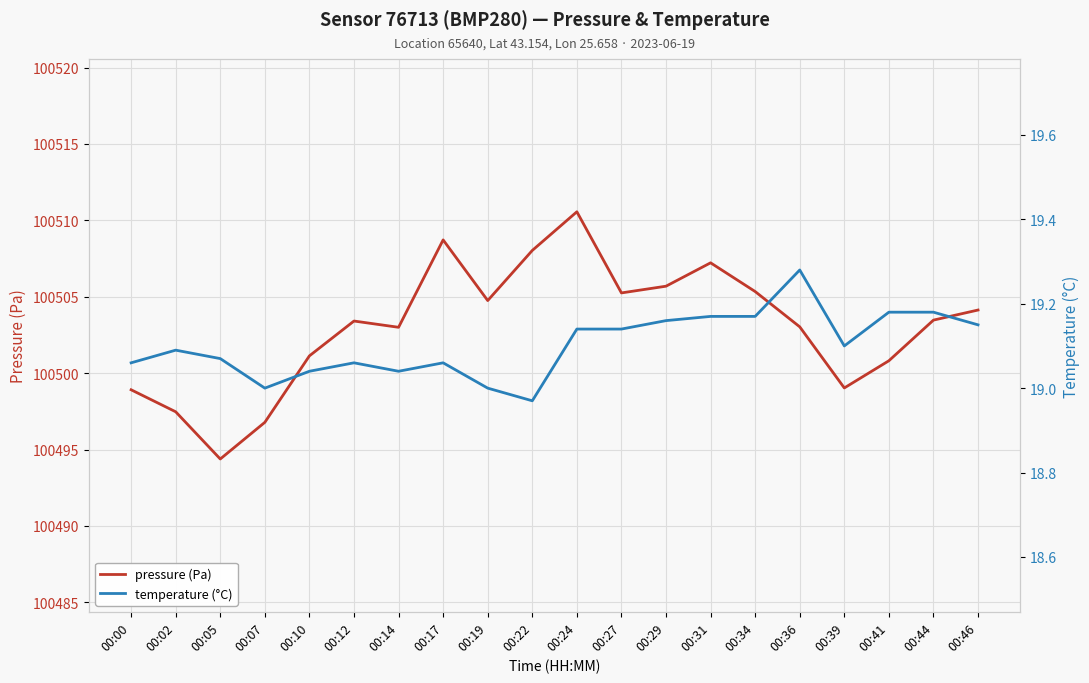

True or false: pressure (Pa) and temperature (°C) cross at least once.

False